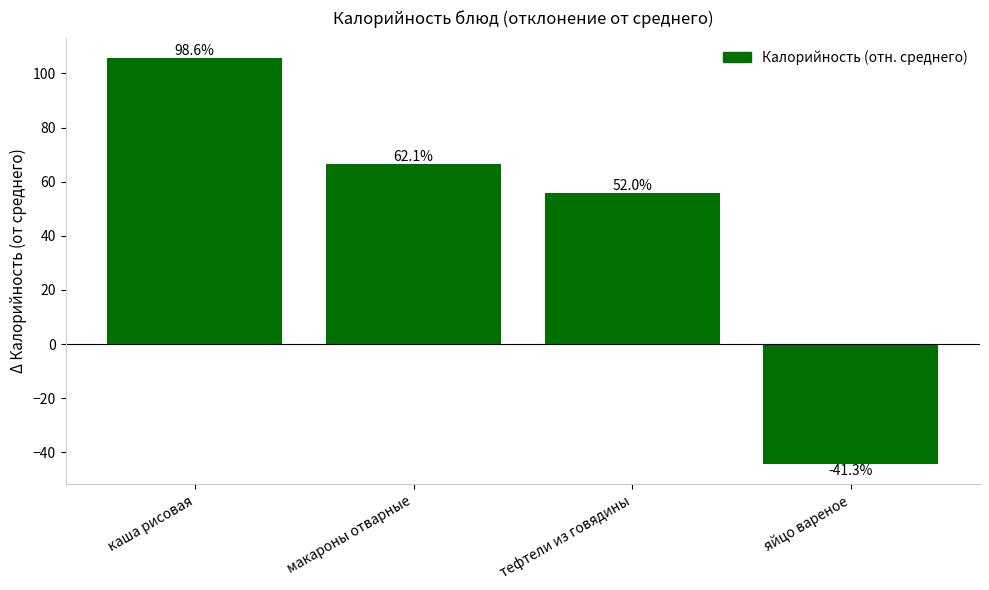

Does the chart contain any negative values?

Yes